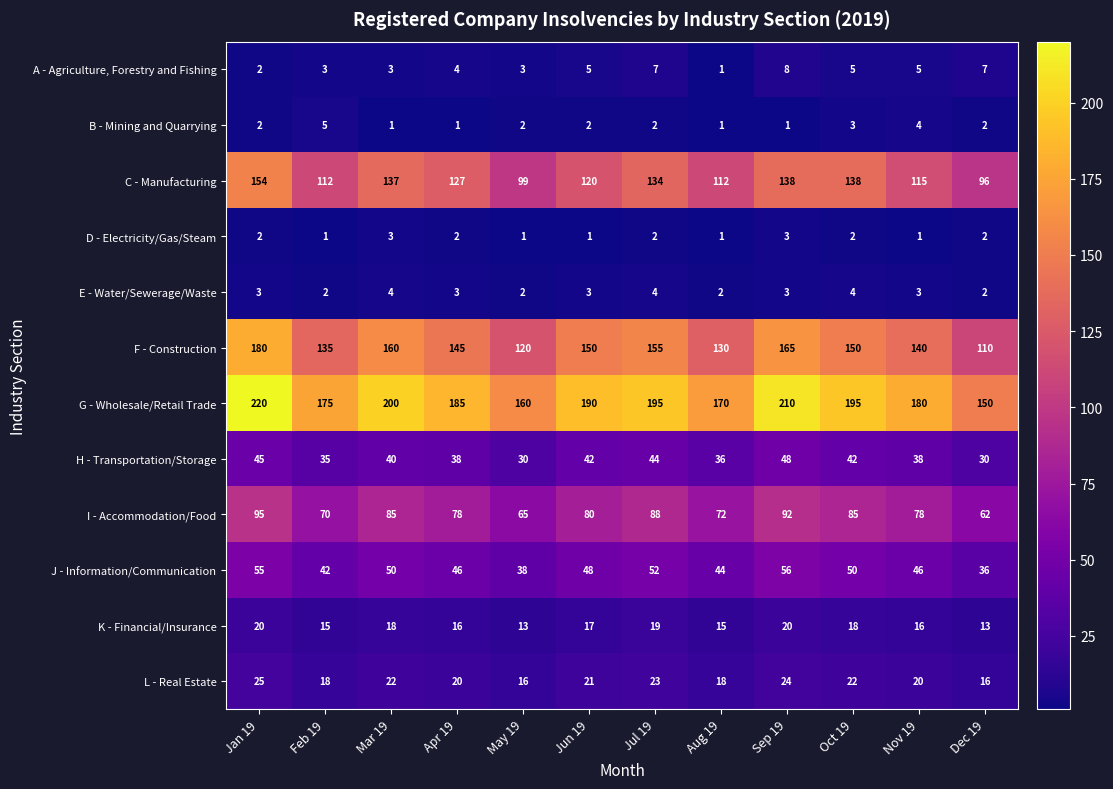

What is the difference between the B - Mining and Quarrying values at Jun 19 and Feb 19?

3